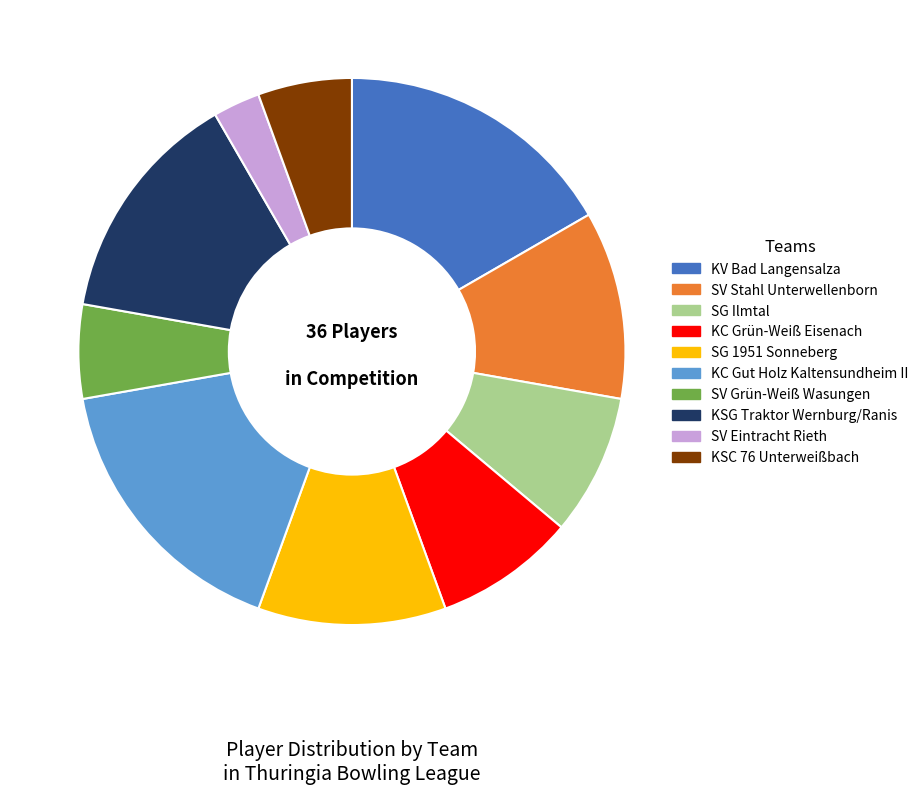

What is the smallest slice in the pie chart?

SV Eintracht Rieth